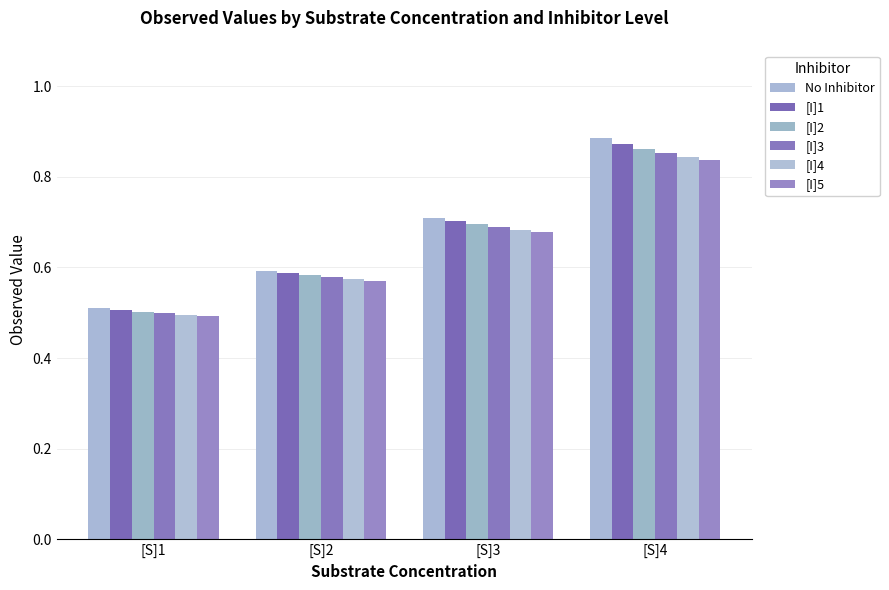

Between [S]2 and [S]1, which is larger?

[S]2